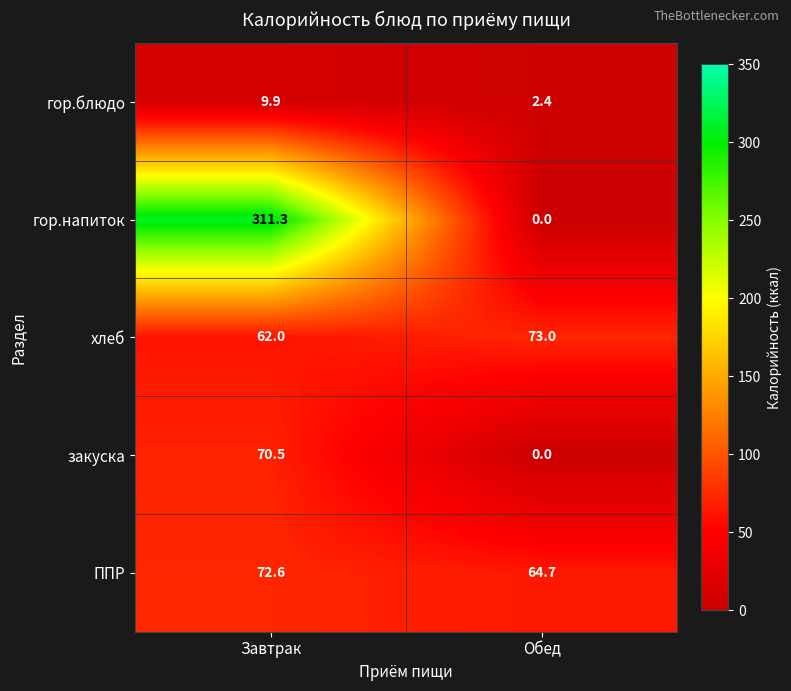

What is the difference between the закуска values at Обед and Завтрак?

70.5